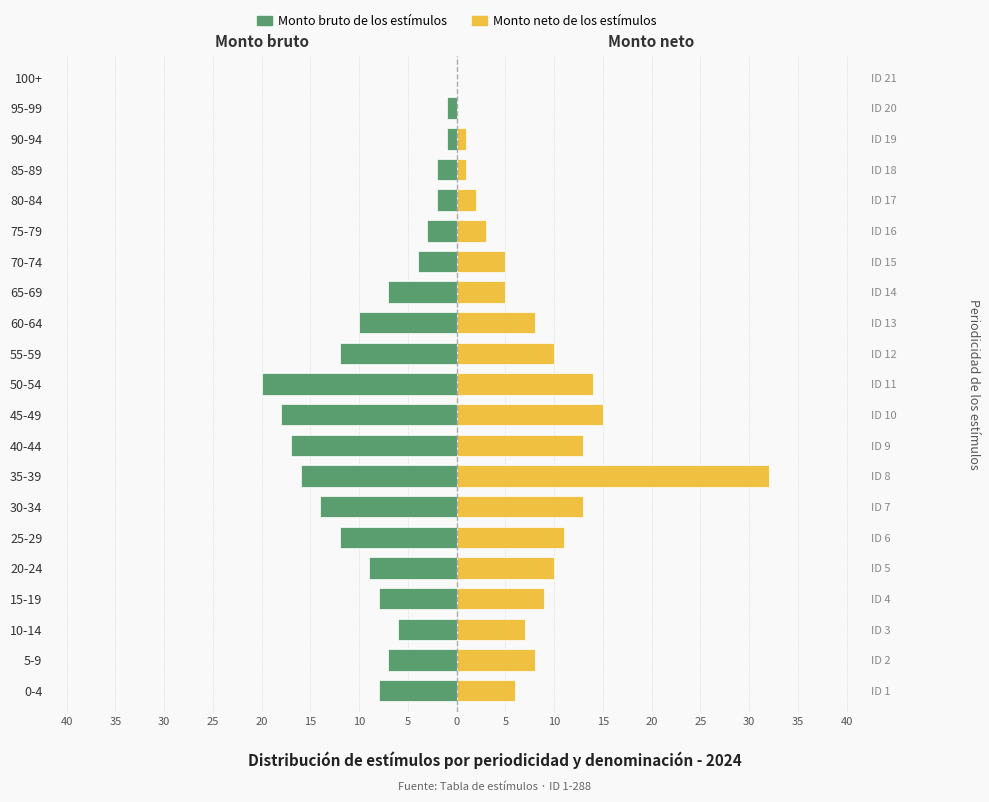

What is the label of the 7th bar from the right?

70-74